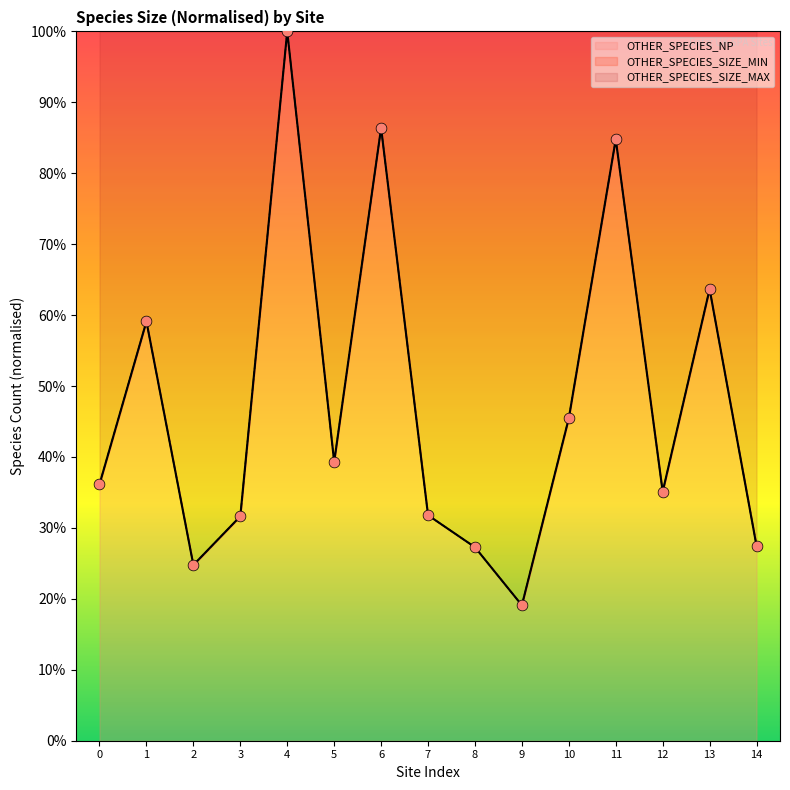

Which series reaches the maximum Y coordinate?

OTHER_SPECIES_SIZE_MIN